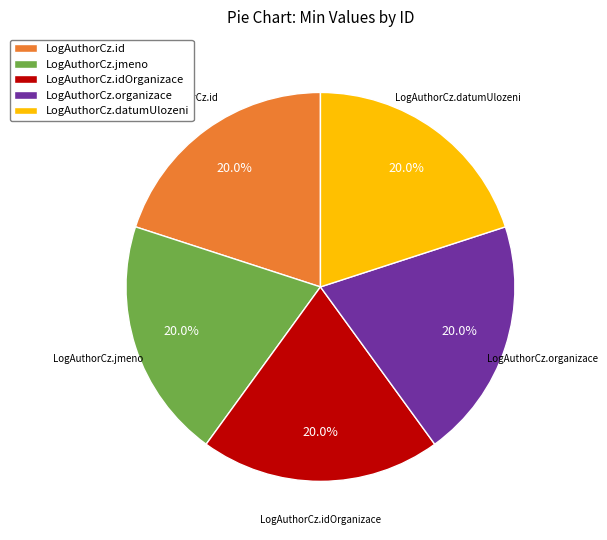

Is it true that LogAuthorCz.datumUlozeni is 12% of the pie?

False